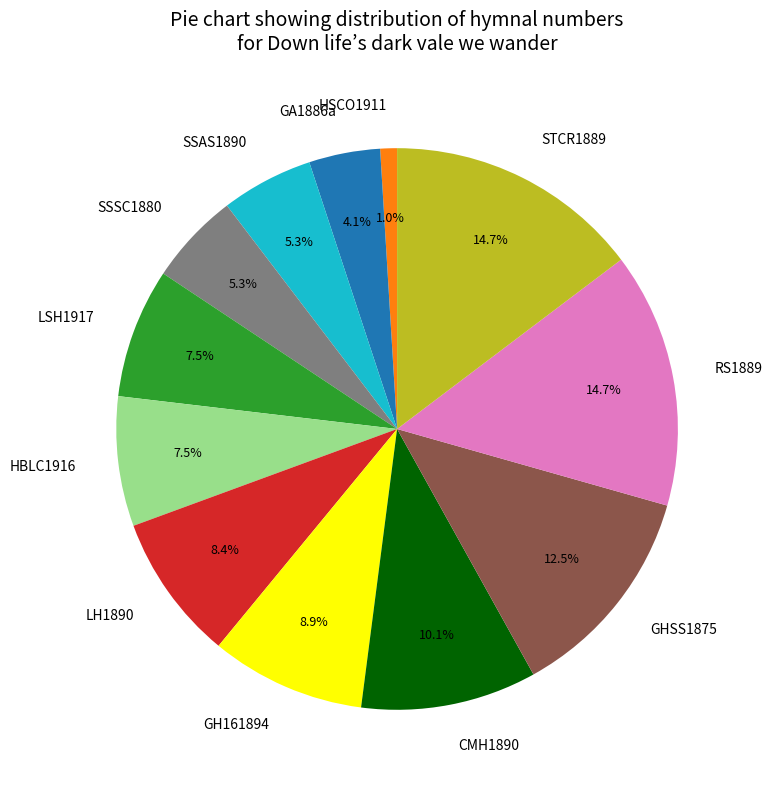

Is HSCO1911 the majority of the pie?

No